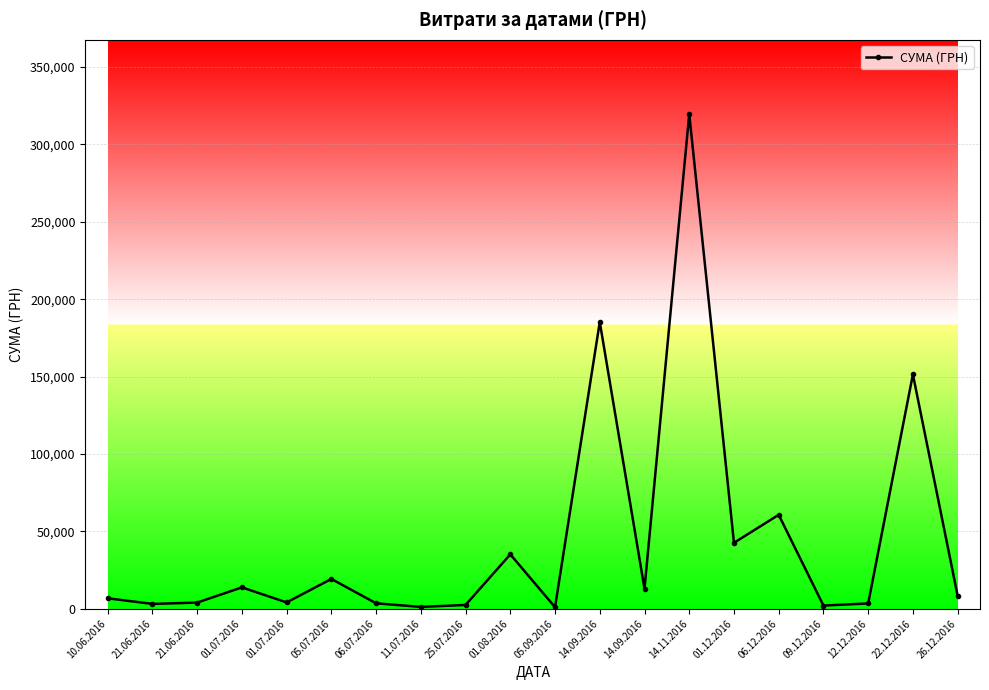

List the labels in order of value, smallest first.

05.09.2016, 11.07.2016, 09.12.2016, 25.07.2016, 21.06.2016, 12.12.2016, 06.07.2016, 21.06.2016, 01.07.2016, 10.06.2016, 26.12.2016, 14.09.2016, 01.07.2016, 05.07.2016, 01.08.2016, 01.12.2016, 06.12.2016, 22.12.2016, 14.09.2016, 14.11.2016